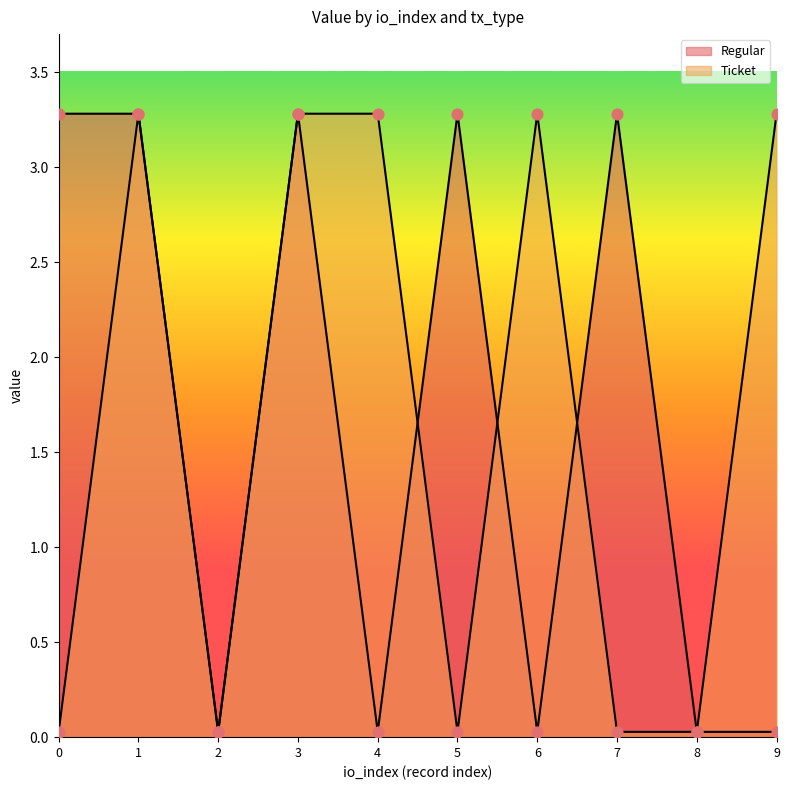

Is the value of Regular at 9 greater than the value of Ticket at 8?

No